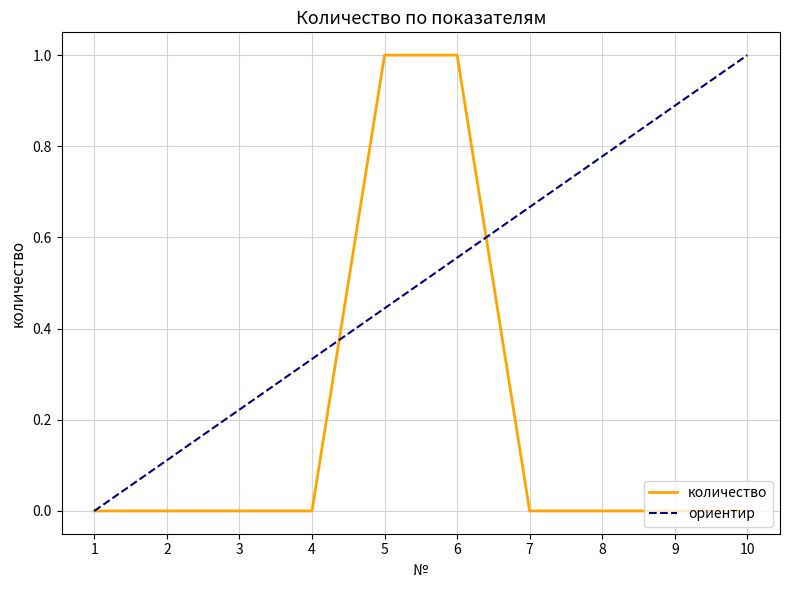

Reading right to left, list all the values displayed in this chart.

10=0	9=0	8=0	7=0	6=1	5=1	4=0	3=0	2=0	1=0